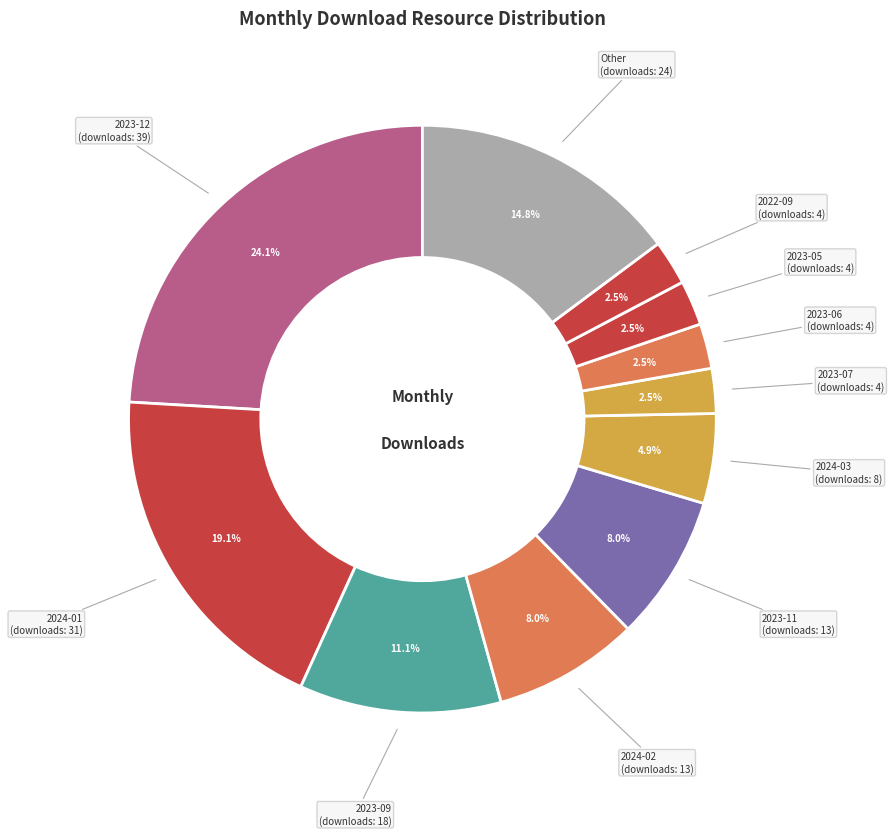

How many segments does this pie chart have?

11